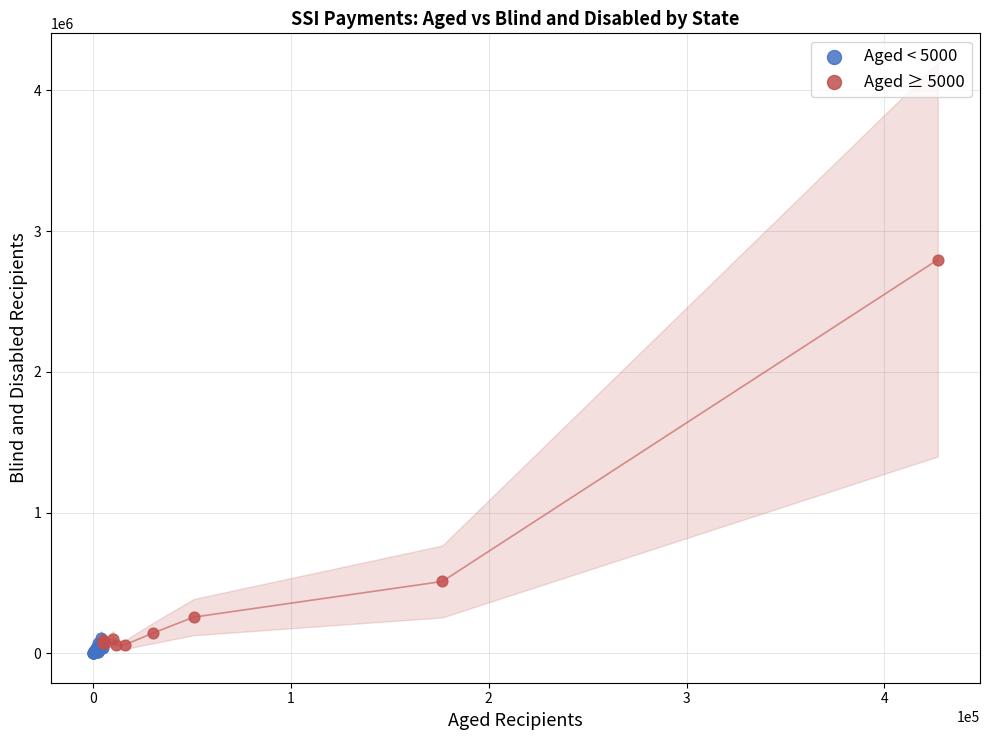

Which series reaches the maximum Y coordinate?

Aged ≥ 5000